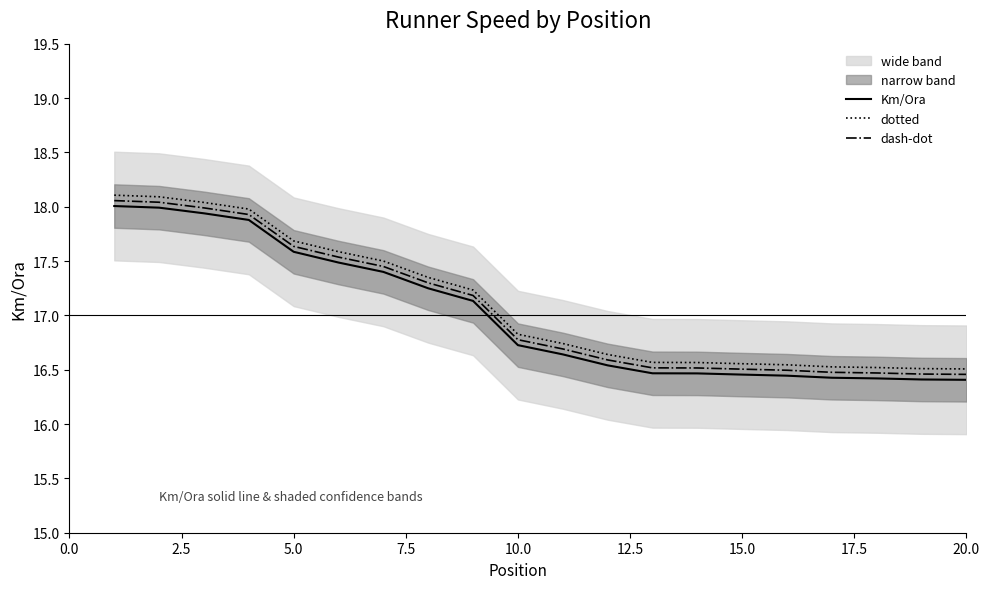

True or false: dotted and Km/Ora cross at least once.

False